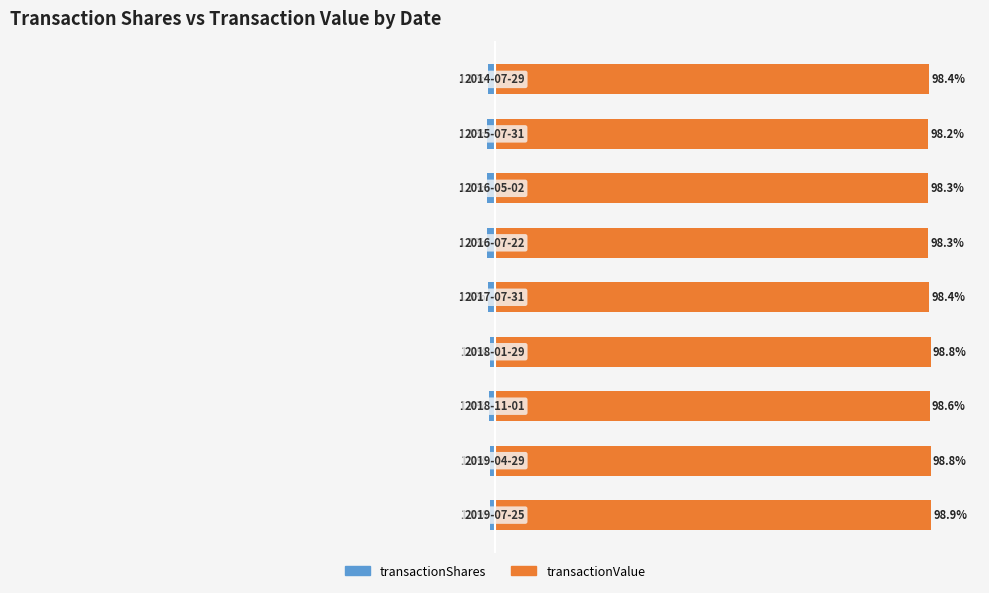

Reading right to left, extract all data points from this chart.

transactionShares: 8=-1.6	7=-1.8	6=-1.7	5=-1.7	4=-1.6	3=-1.2	2=-1.4	1=-1.2	0=-1.1
transactionValue: 8=98.4	7=98.2	6=98.3	5=98.3	4=98.4	3=98.8	2=98.6	1=98.8	0=98.9